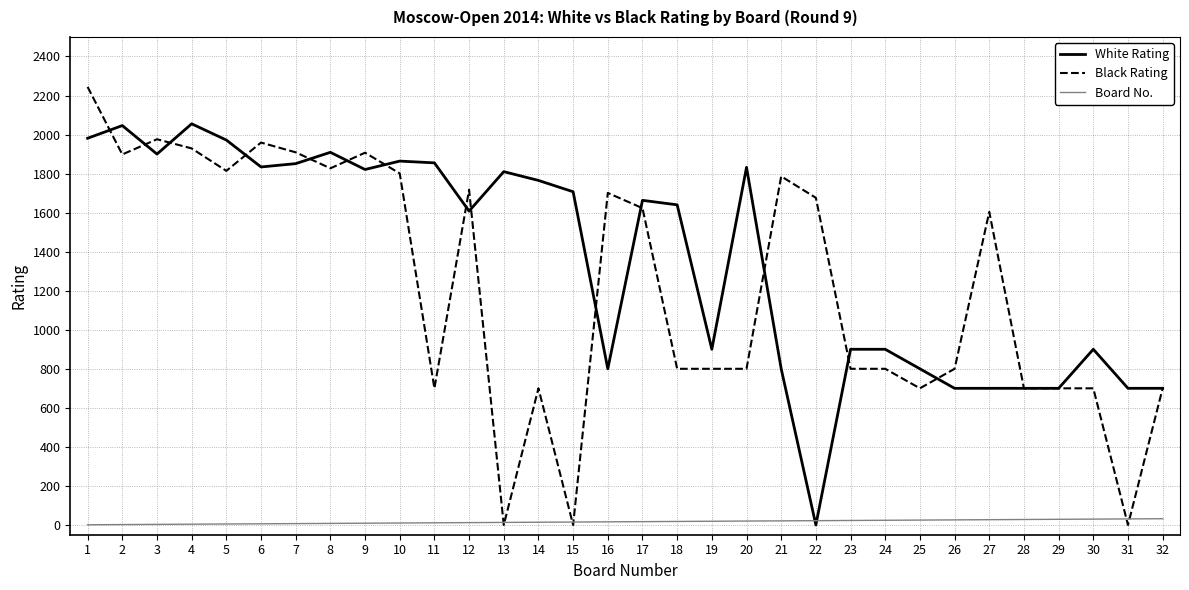

At which category does White Rating reach its first local peak?

2